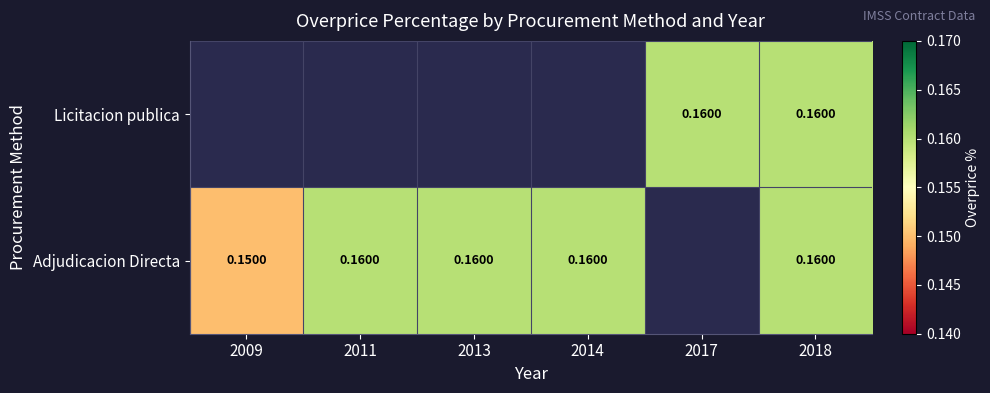

How many positive values does the Licitacion publica series have?

2